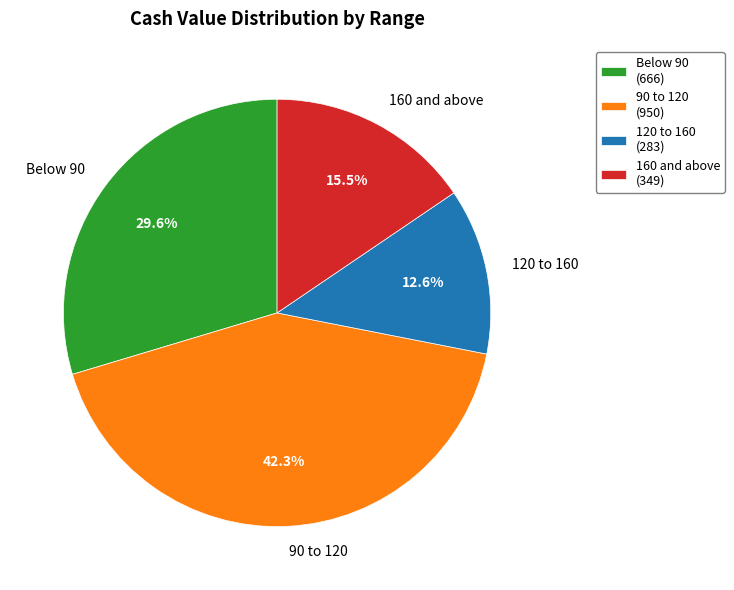

Which category has the smallest portion of the pie?

120 to 160